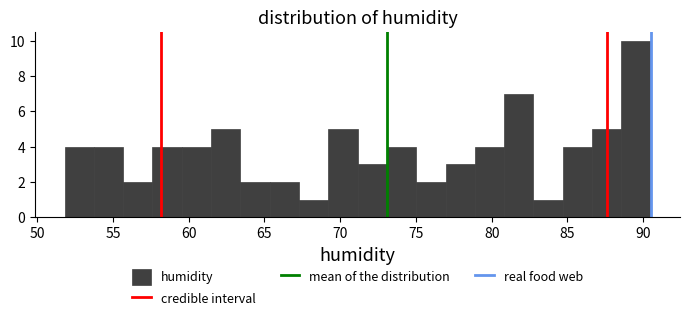

Around what value on the x-axis is the tallest bar? Give the approximate position of its centre, as read against the axis.

89.5